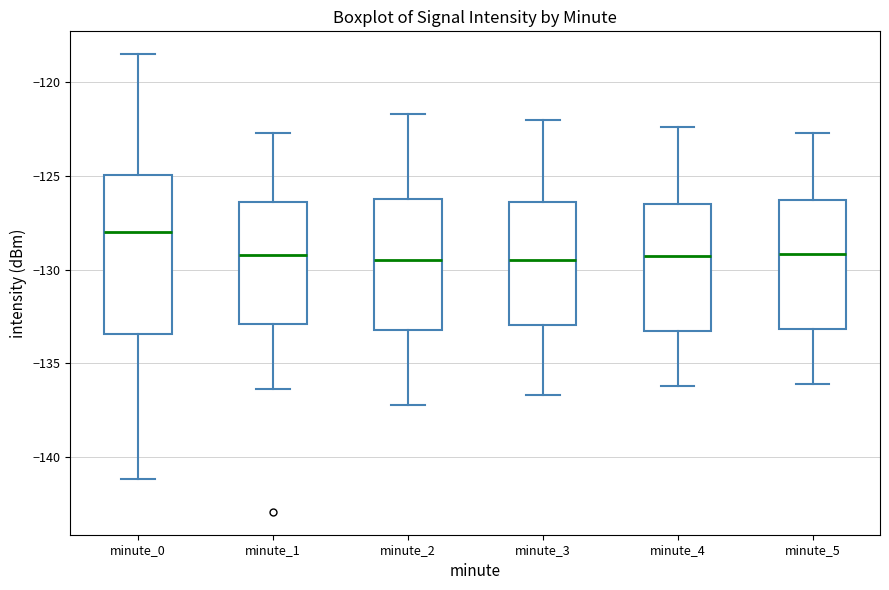

Which box's median line is the highest?

minute_0